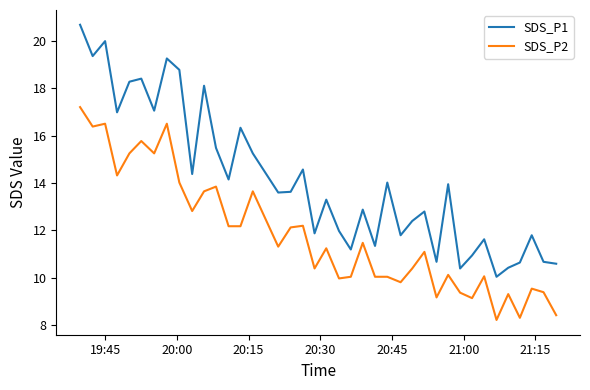

True or false: SDS_P1 has more than 0 interior local peaks.

True